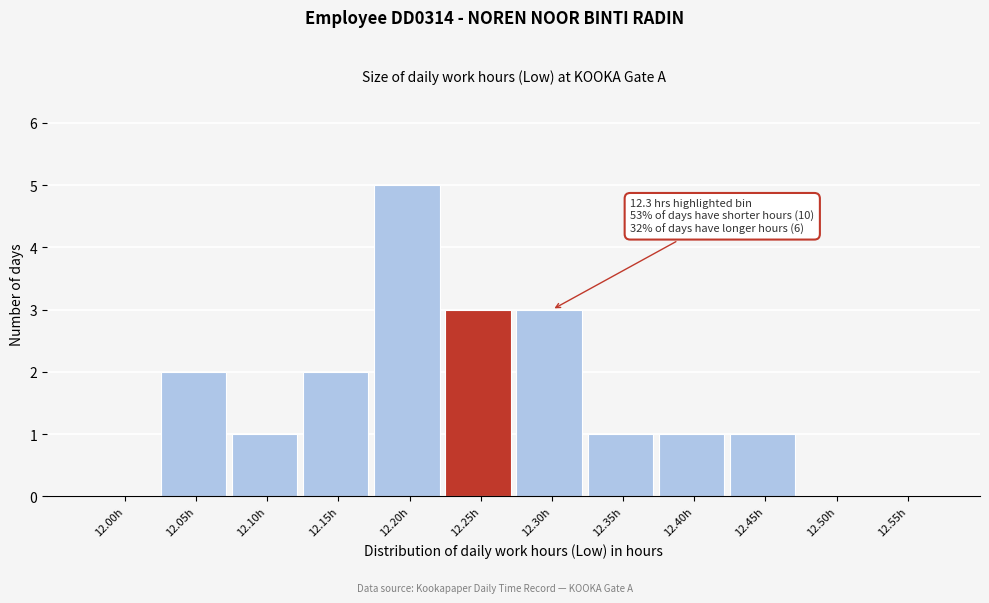

Reading left to right, what are all the values shown in this chart?

12.00h=0	12.05h=2	12.10h=1	12.15h=2	12.20h=5	12.25h=3	12.30h=3	12.35h=1	12.40h=1	12.45h=1	12.50h=0	12.55h=0